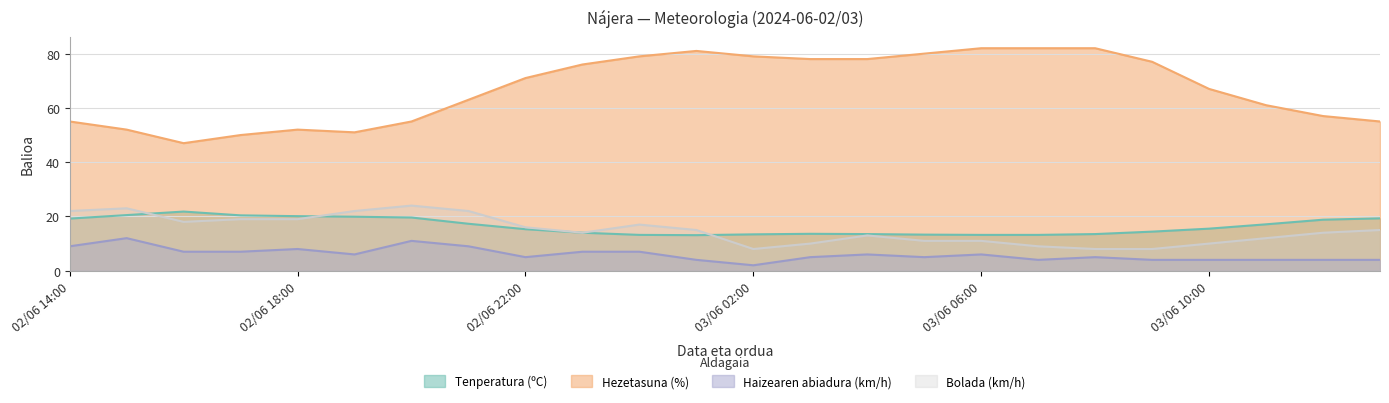

Rank the categories by Bolada (km/h) value from highest to lowest.

02/06 20:00, 02/06 15:00, 02/06 14:00, 02/06 19:00, 02/06 21:00, 02/06 17:00, 02/06 18:00, 02/06 16:00, 03/06 00:00, 02/06 22:00, 03/06 01:00, 03/06 13:00, 02/06 23:00, 03/06 12:00, 03/06 04:00, 03/06 11:00, 03/06 05:00, 03/06 06:00, 03/06 03:00, 03/06 10:00, 03/06 07:00, 03/06 02:00, 03/06 08:00, 03/06 09:00